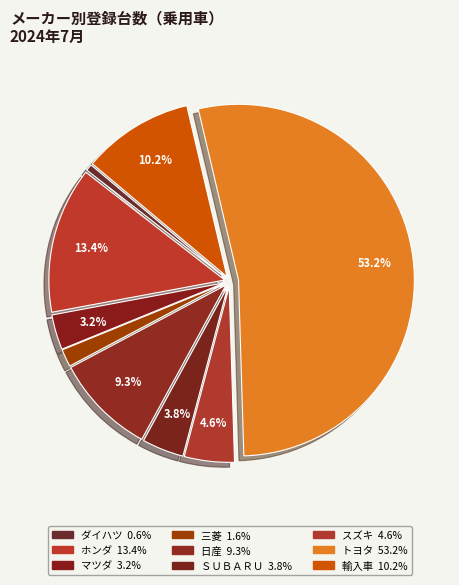

What percentage is the ＳＵＢＡＲＵ slice, to the nearest percent?

4%